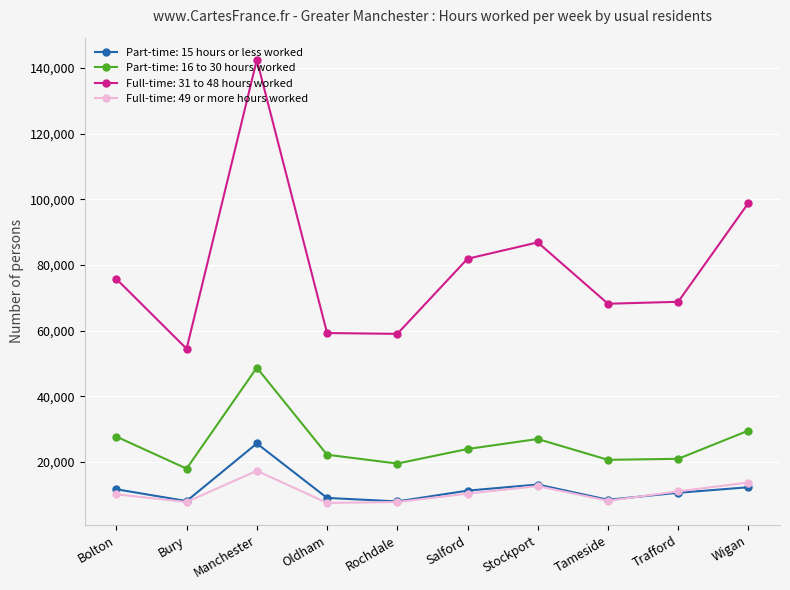

What is the label of the 9th point from the left?

Trafford